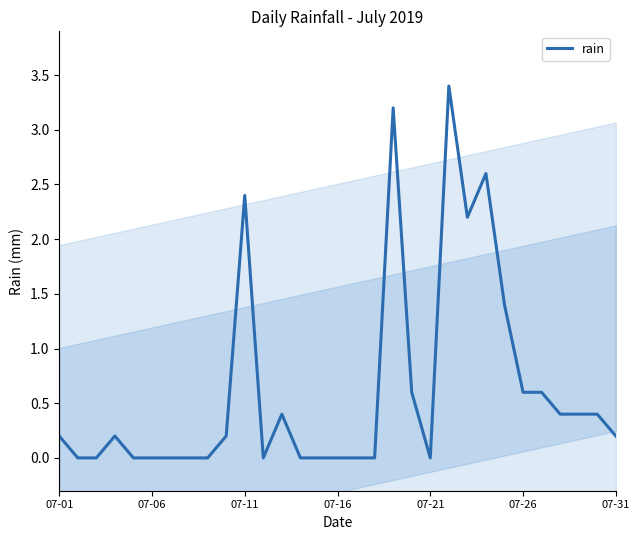

How many points are lower than both their immediate neighbors (excluding endpoints)?

3